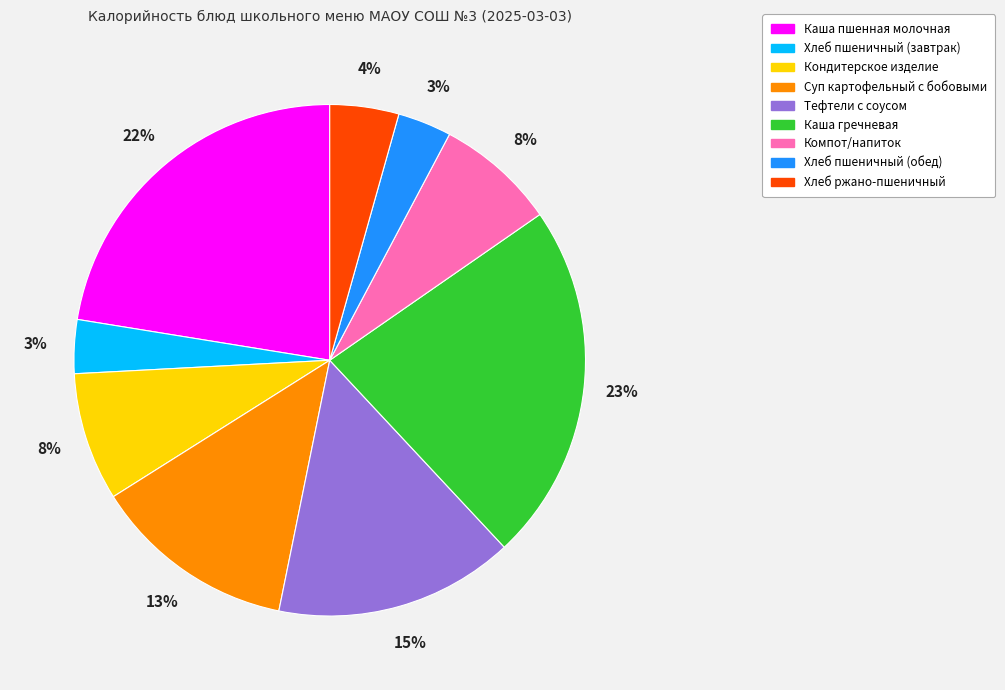

To the nearest percent, what percentage of the pie is Хлеб ржано-пшеничный?

4%